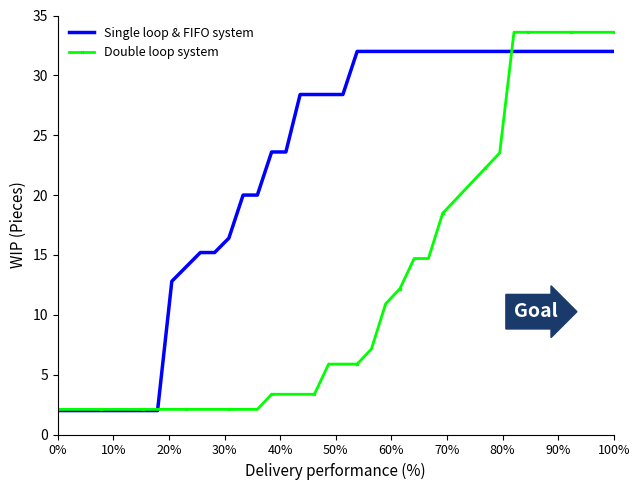

What is the lowest value of the Single loop & FIFO system series?

2.0